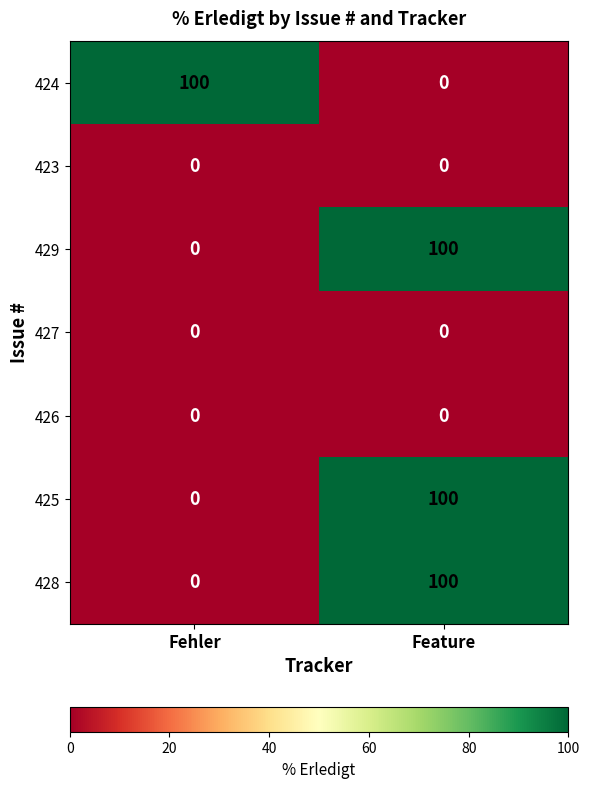

What is the difference between the highest and lowest values at Feature?

100